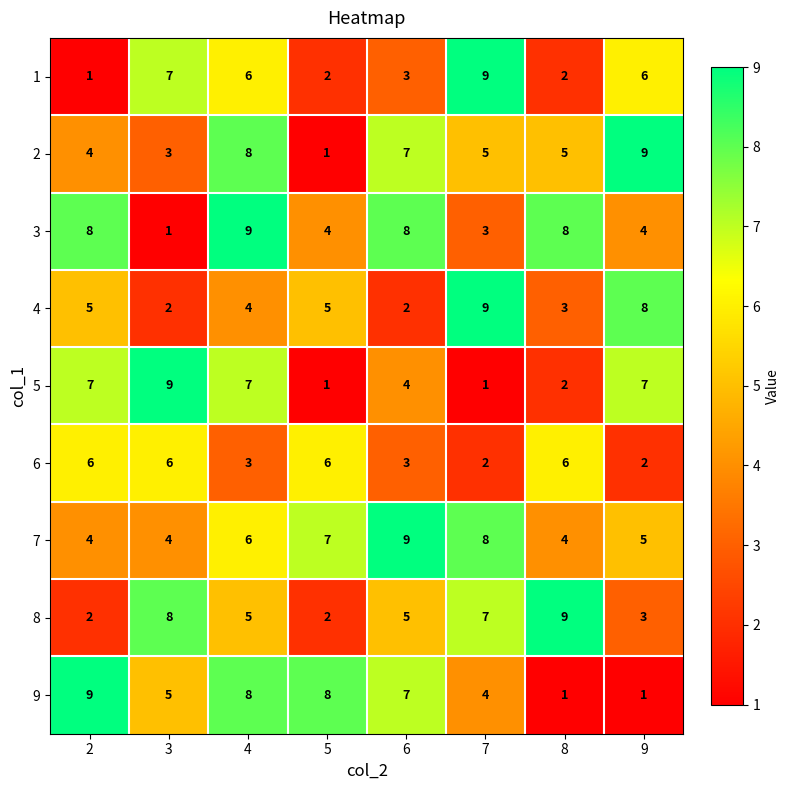

Is it true that 2 equals 7 at 6?

True